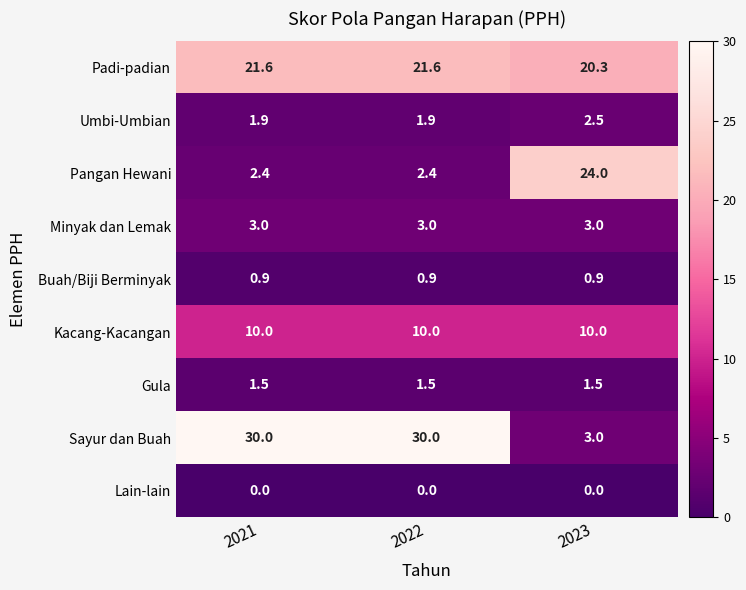

At which label does Padi-padian reach its minimum?

2023